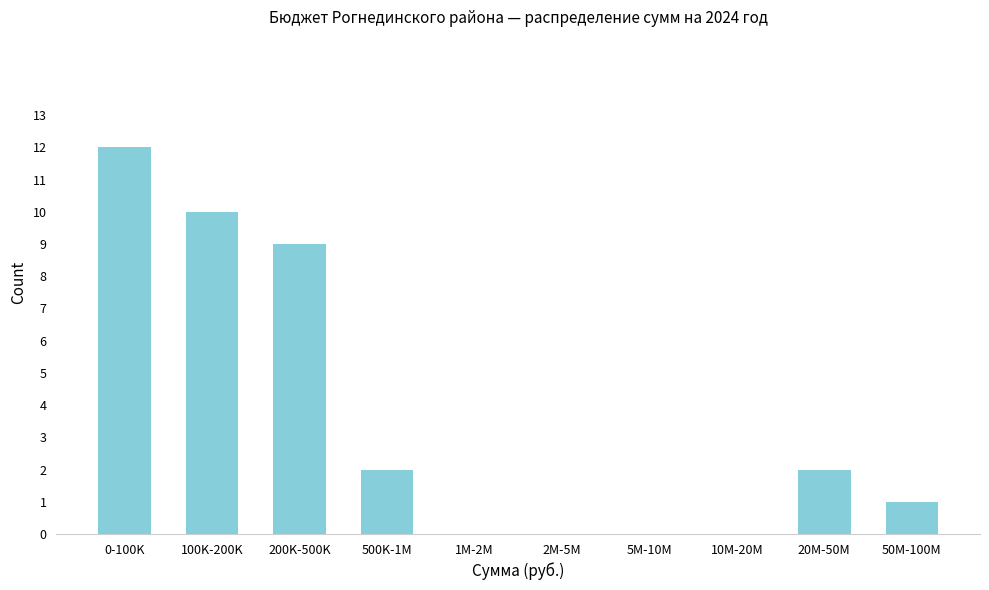

Reading right to left, extract all data points from this chart.

50M-100M=1	20M-50M=2	10M-20M=0	5M-10M=0	2M-5M=0	1M-2M=0	500K-1M=2	200K-500K=9	100K-200K=10	0-100K=12